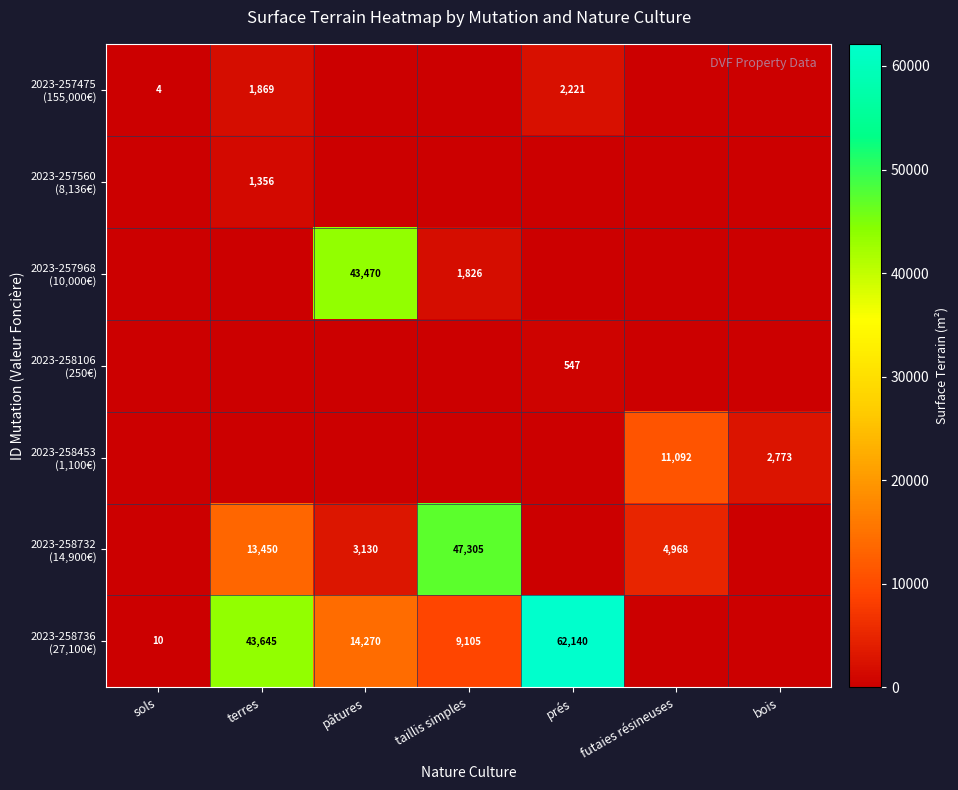

List the series in order of their peak value, lowest first.

2023-258106 (250€), 2023-257560 (8,136€), 2023-257475 (155,000€), 2023-258453 (1,100€), 2023-257968 (10,000€), 2023-258732 (14,900€), 2023-258736 (27,100€)